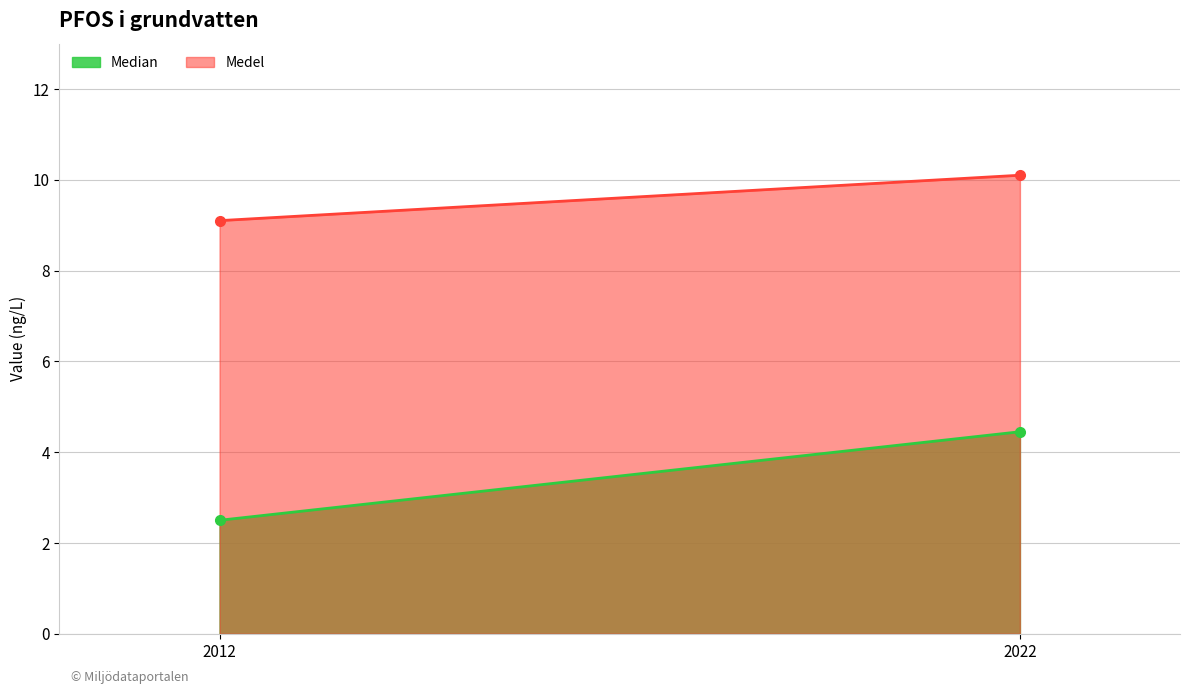

How many values in the Median series are below 4?

1